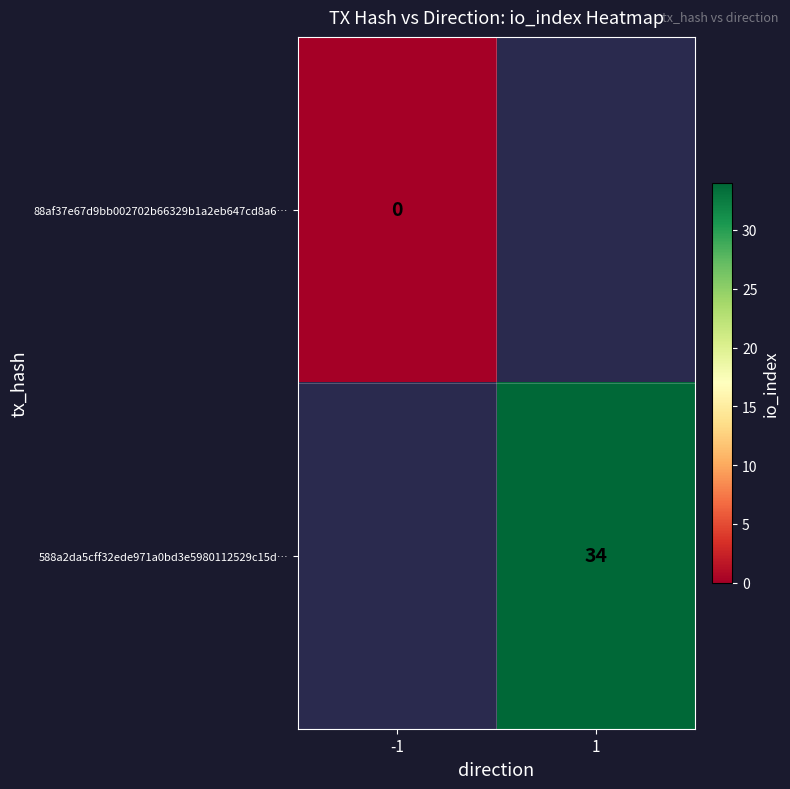

The value of 588a2da5cff32ede971a0bd3e5980112529c15d… at 1 is 52. True or false?

False